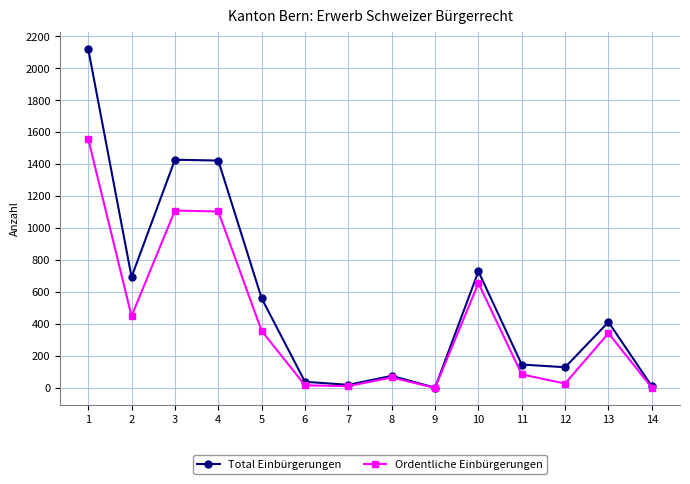

In Total Einbürgerungen, how many points are lower than both neighbors (excluding endpoints)?

4